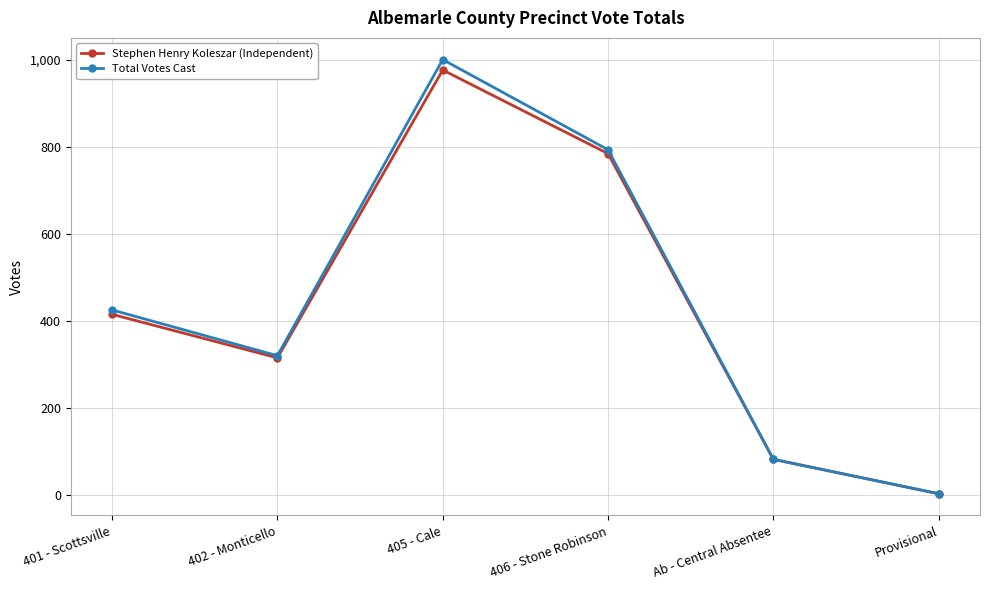

What is the highest value of the Total Votes Cast series?

1000